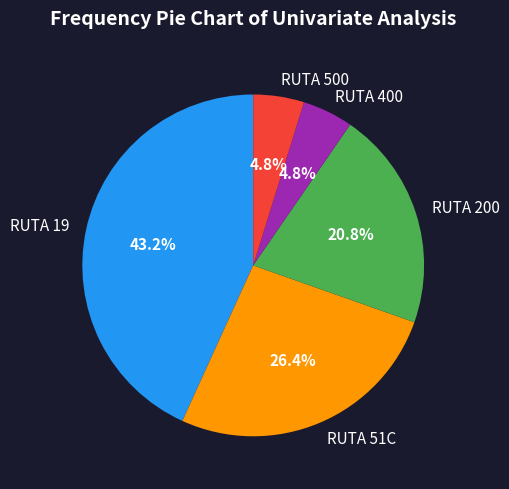

What percentage do RUTA 19 and RUTA 500 together represent?

48.0%